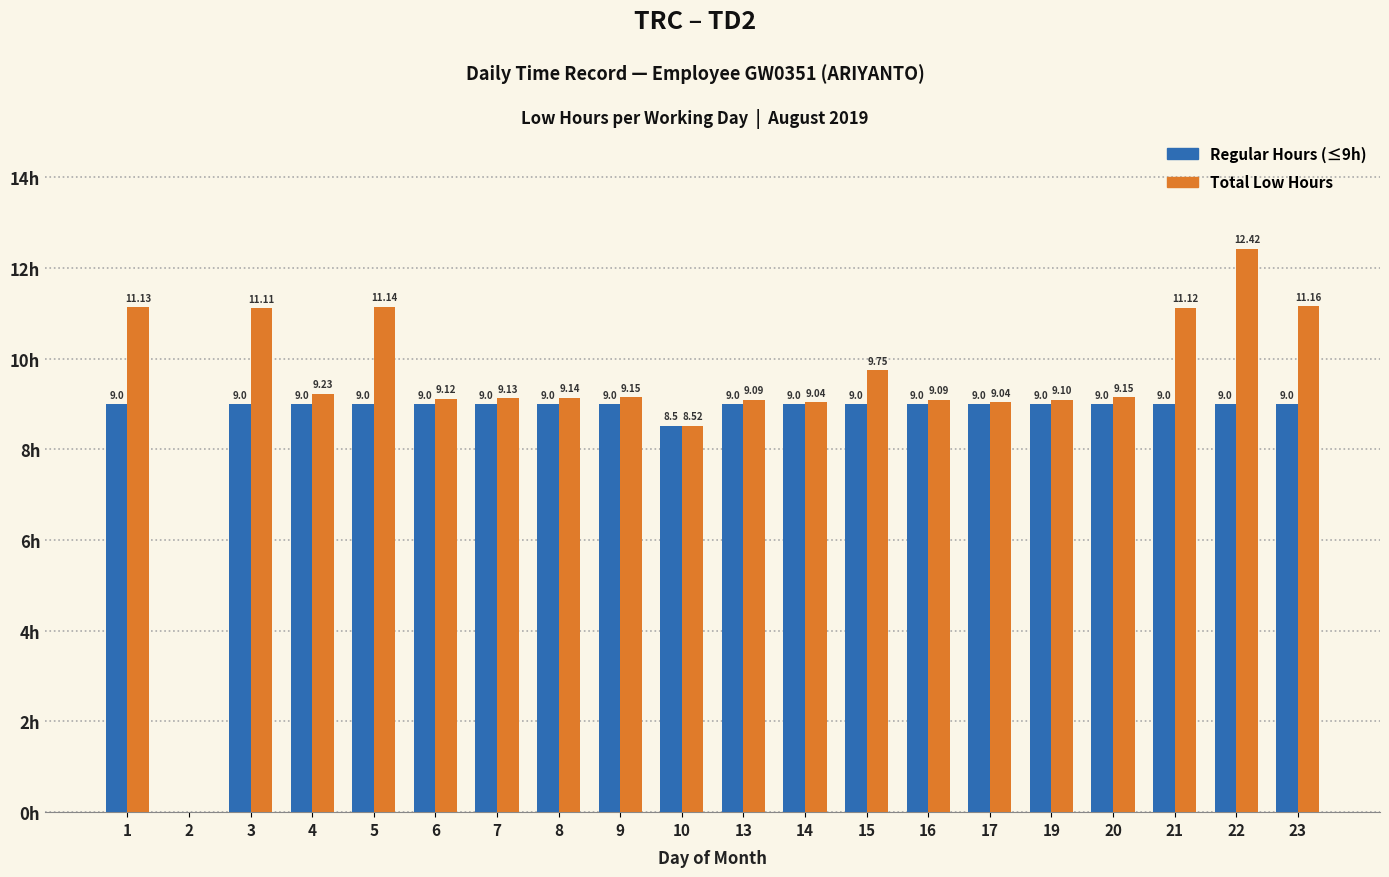

Reading left to right, list all the values displayed in this chart.

Regular Hours: 1=9.0	2=0.0	3=9.0	4=9.0	5=9.0	6=9.0	7=9.0	8=9.0	9=9.0	10=8.5	13=9.0	14=9.0	15=9.0	16=9.0	17=9.0	19=9.0	20=9.0	21=9.0	22=9.0	23=9.0
Total Low Hours: 1=11.1	2=0.0	3=11.1	4=9.2	5=11.1	6=9.1	7=9.1	8=9.1	9=9.2	10=8.5	13=9.1	14=9.0	15=9.8	16=9.1	17=9.0	19=9.1	20=9.2	21=11.1	22=12.4	23=11.2